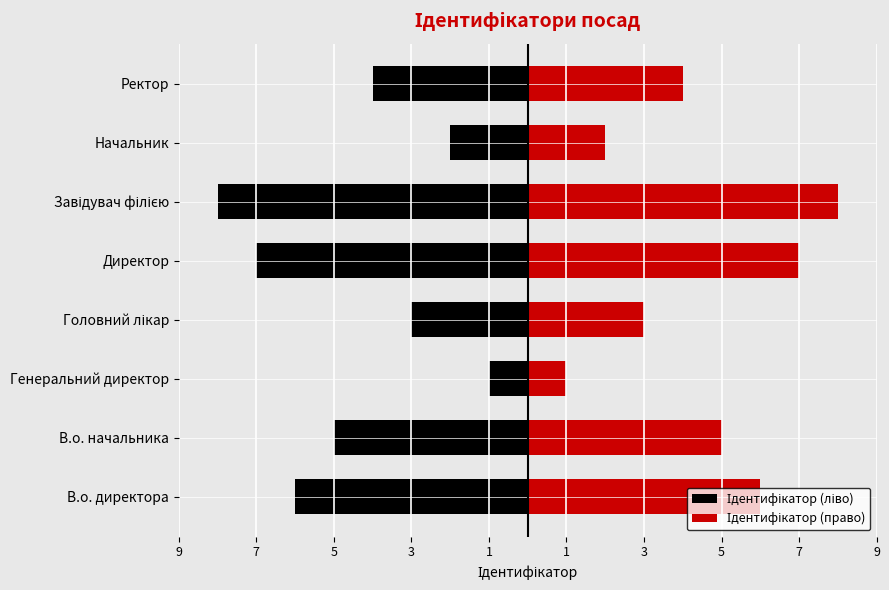

What are all the series names shown in the legend?

Ідентифікатор (ліво), Ідентифікатор (право)